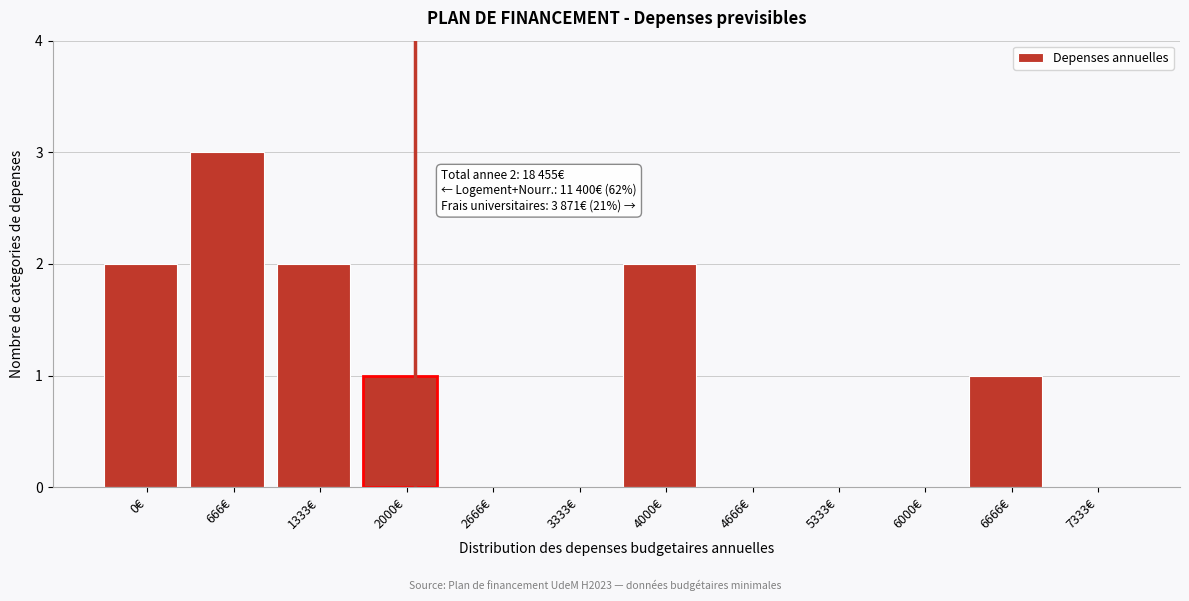

Reading left to right, extract all data points from this chart.

0€=2	666€=3	1333€=2	2000€=1	2666€=0	3333€=0	4000€=2	4666€=0	5333€=0	6000€=0	6666€=1	7333€=0